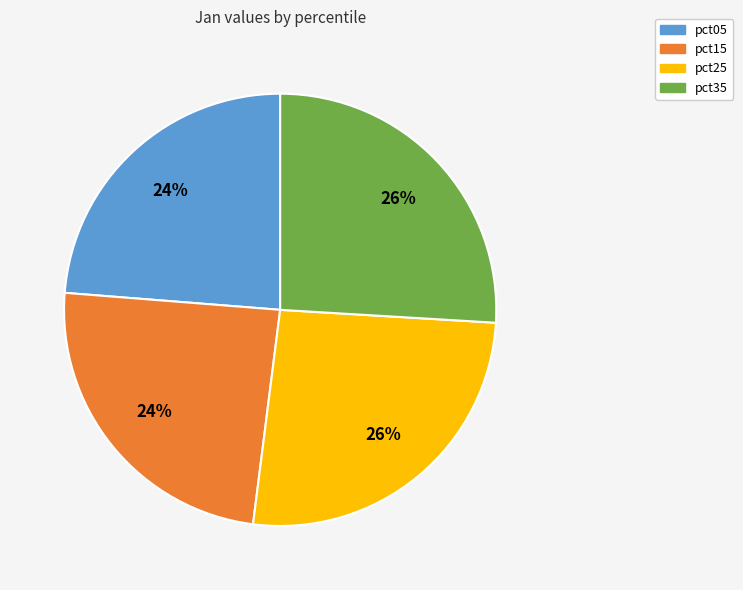

Is the sum of pct25 and pct35 greater than half?

Yes